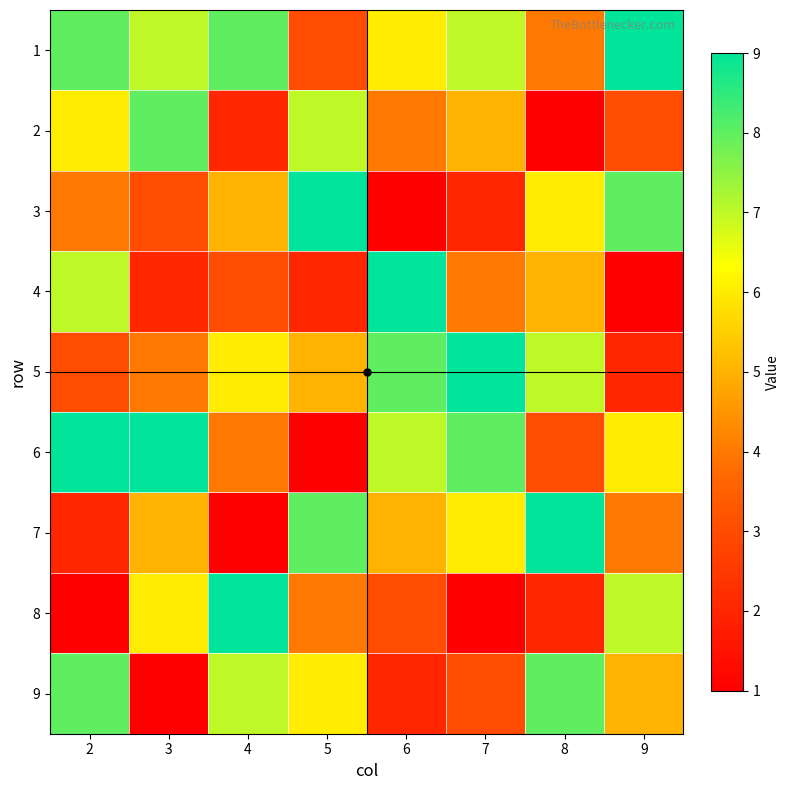

Reading left to right, list all the values displayed in this chart.

1: 2=8	3=7	4=8	5=3	6=6	7=7	8=4	9=9
2: 2=6	3=8	4=2	5=7	6=4	7=5	8=1	9=3
3: 2=4	3=3	4=5	5=9	6=1	7=2	8=6	9=8
4: 2=7	3=2	4=3	5=2	6=9	7=4	8=5	9=1
5: 2=3	3=4	4=6	5=5	6=8	7=9	8=7	9=2
6: 2=9	3=9	4=4	5=1	6=7	7=8	8=3	9=6
7: 2=2	3=5	4=1	5=8	6=5	7=6	8=9	9=4
8: 2=1	3=6	4=9	5=4	6=3	7=1	8=2	9=7
9: 2=8	3=1	4=7	5=6	6=2	7=3	8=8	9=5